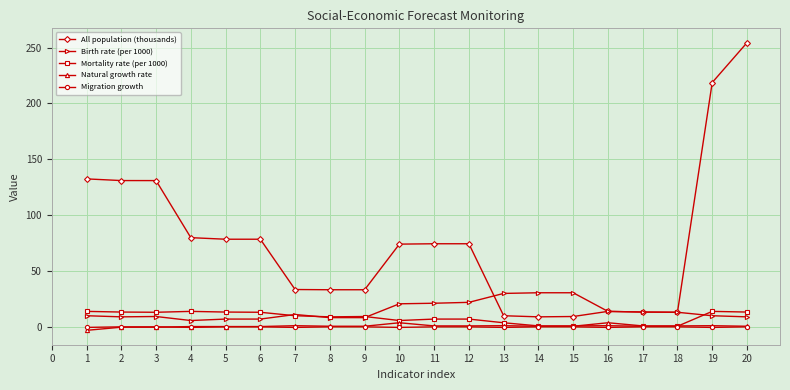

Which series changed the most between 9 and 12?

All population (thousands)